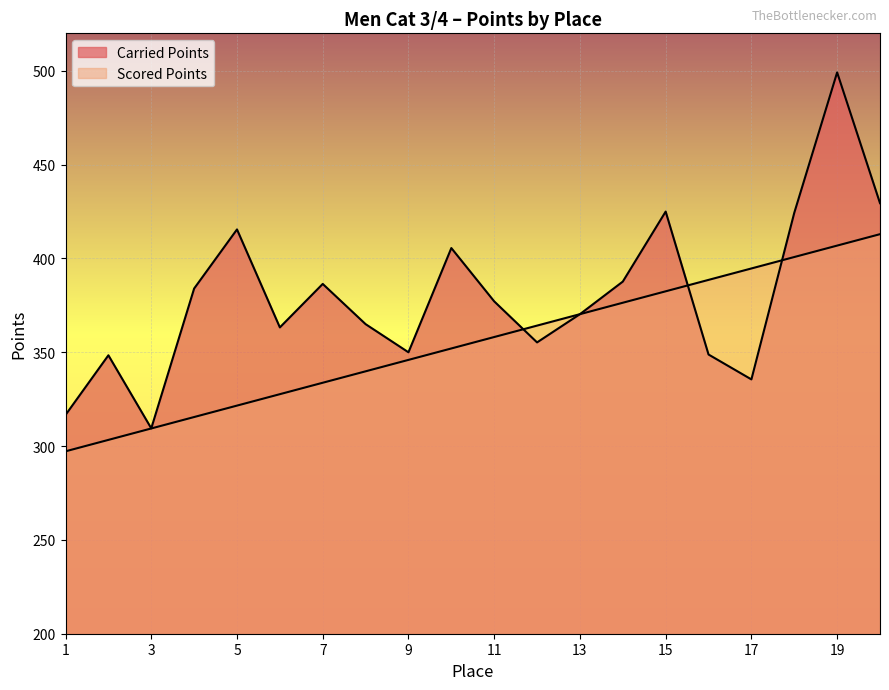

Reading right to left, transcribe all the data shown in this chart.

Carried Points: 20=429.5	19=499.2	18=424.3	17=335.5	16=348.8	15=425.0	14=387.7	13=370.3	12=355.3	11=377.1	10=405.6	9=350.0	8=365.0	7=386.4	6=363.3	5=415.5	4=384.0	3=309.5	2=348.4	1=316.6
Scored Points: 20=413.0	19=406.9	18=400.8	17=394.7	16=388.6	15=382.5	14=376.4	13=370.3	12=364.2	11=358.1	10=352.0	9=345.9	8=339.9	7=333.8	6=327.7	5=321.6	4=315.5	3=309.4	2=303.3	1=297.2